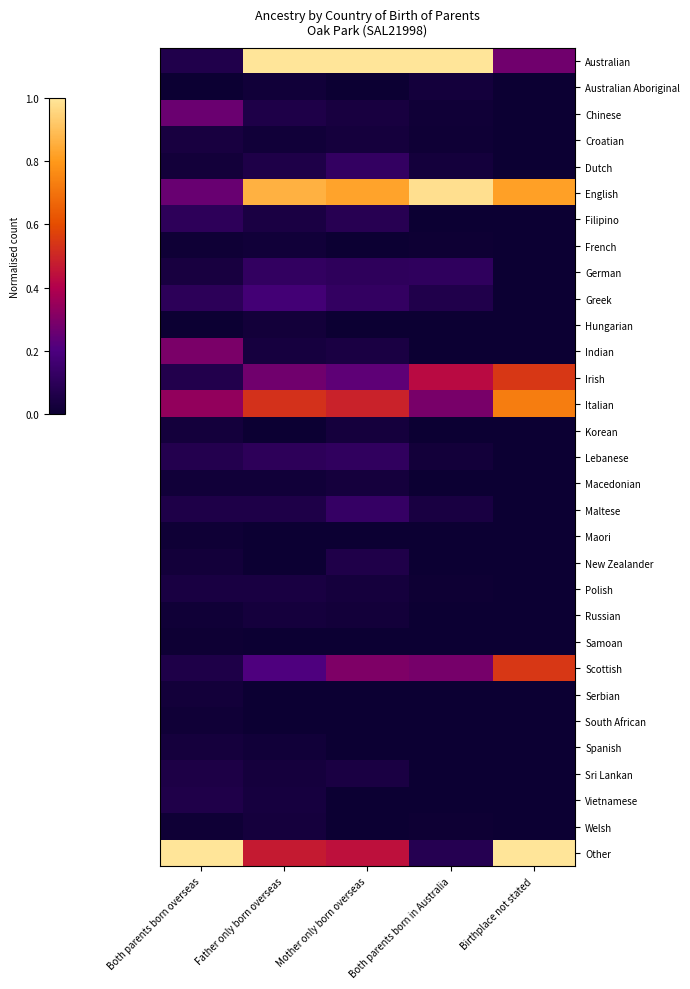

How many data points does each series have?

5